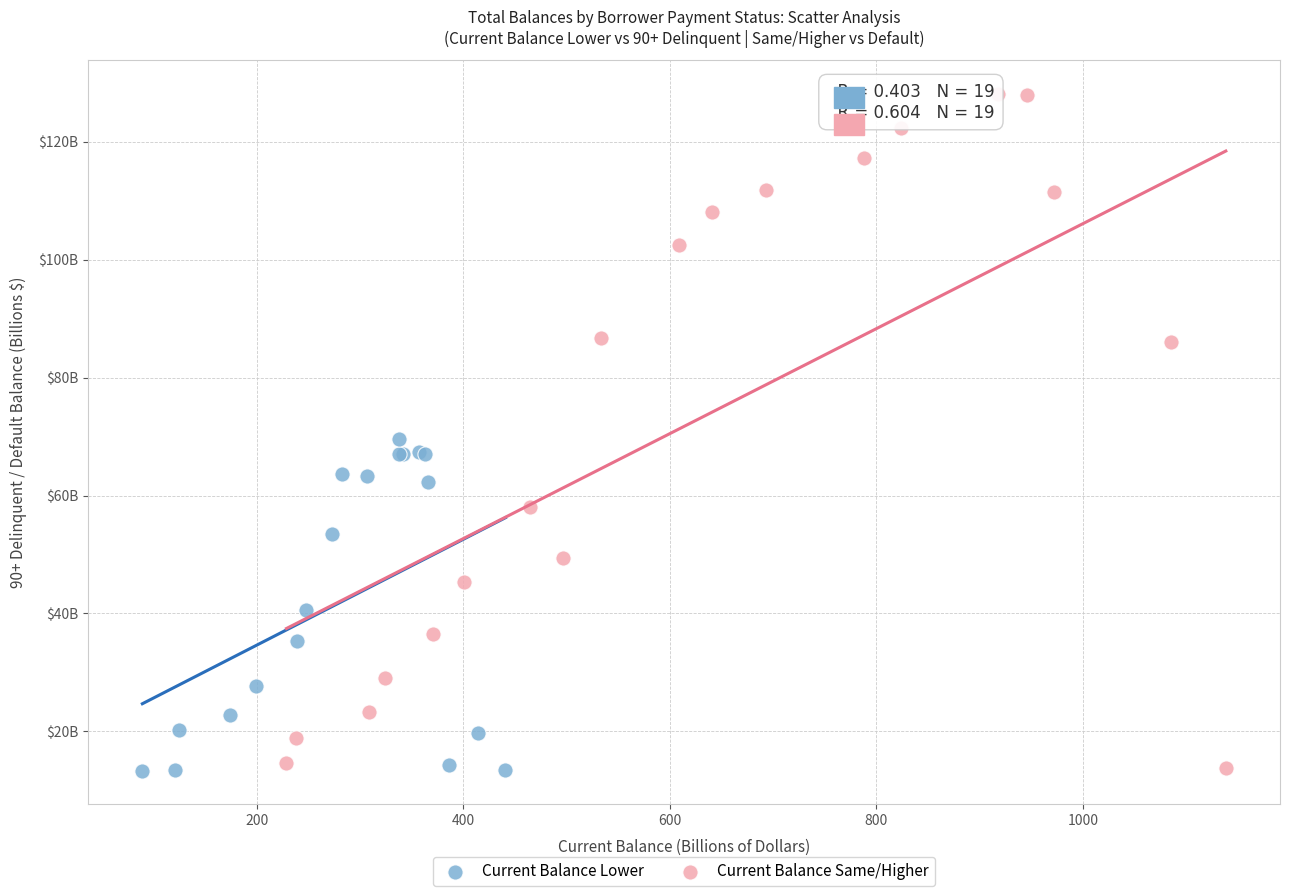

What are all the series names shown in the legend?

Current Balance Lower, Current Balance Same/Higher